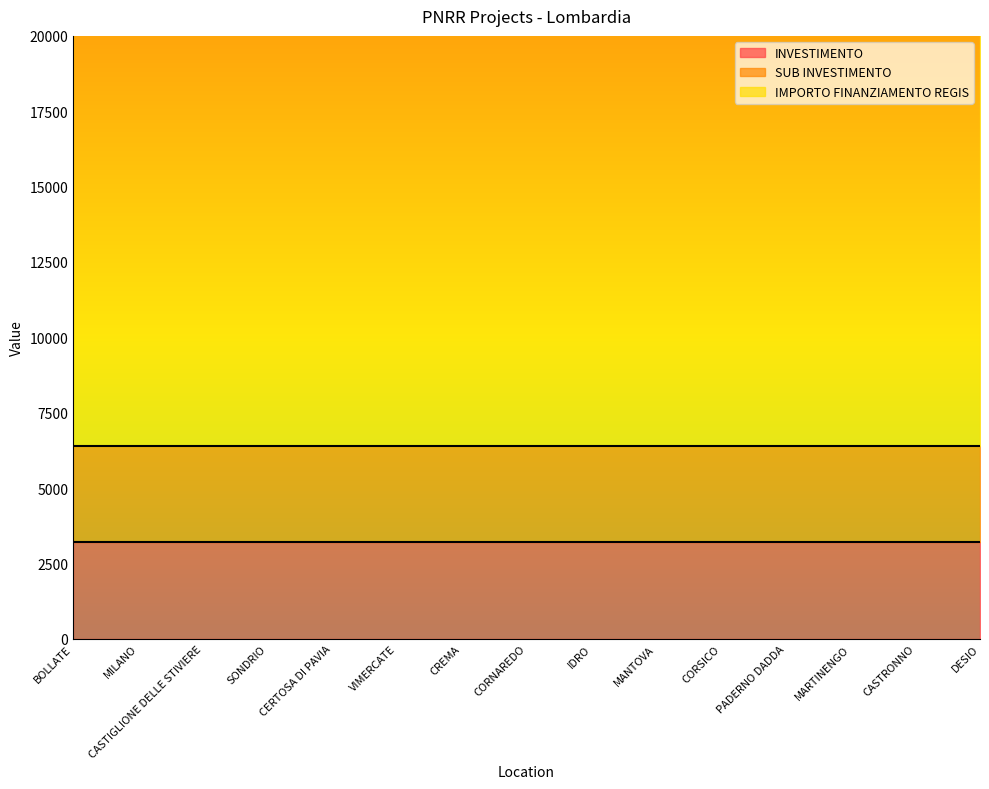

List the labels in order of SUB INVESTIMENTO value, smallest first.

BOLLATE, MILANO, CASTIGLIONE DELLE STIVIERE, SONDRIO, CERTOSA DI PAVIA, VIMERCATE, CREMA, CORNAREDO, IDRO, MANTOVA, CORSICO, PADERNO DADDA, MARTINENGO, CASTRONNO, DESIO